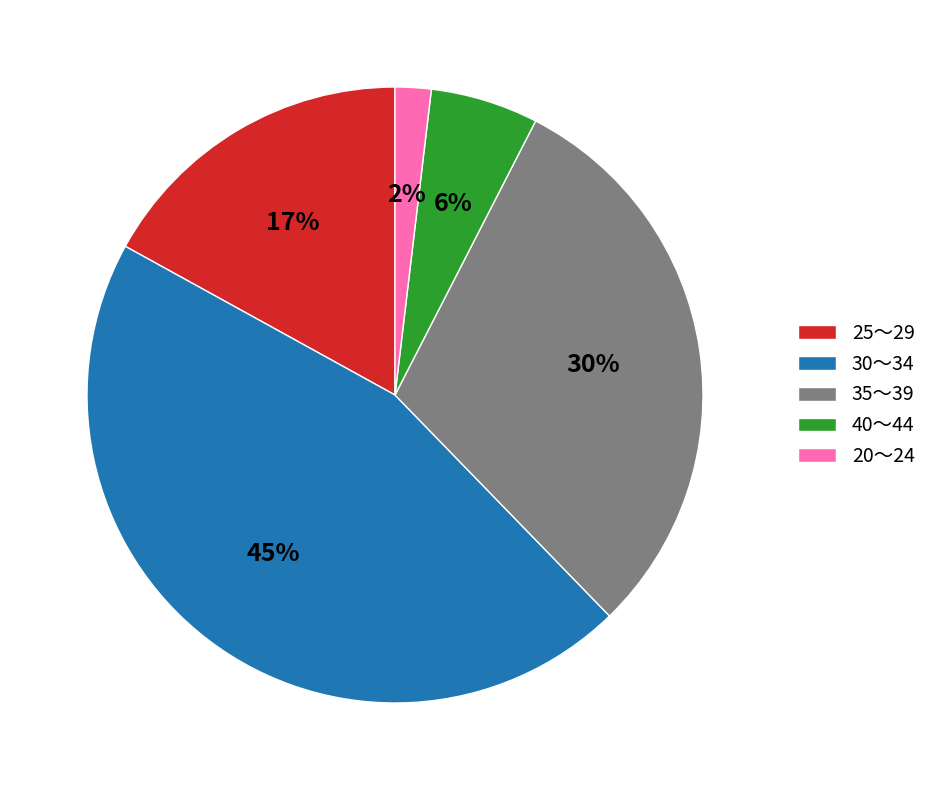

Does 25～29 represent more than half of the total?

No